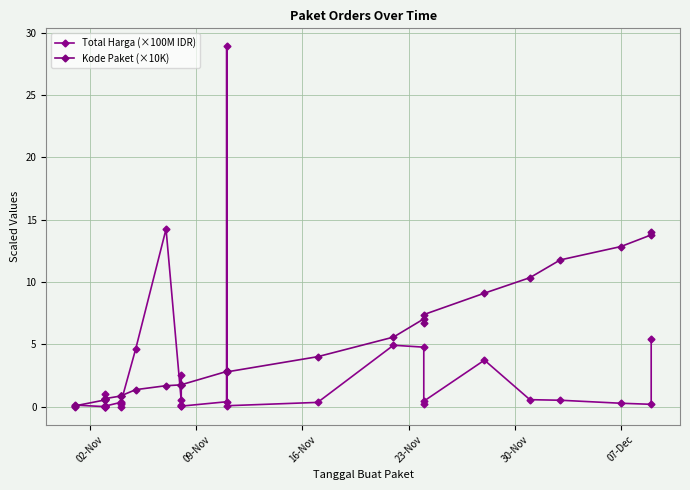

Is the value of Kode Paket (×10K) at 30-Nov greater than the value of Total Harga (×100M IDR) at 16-Nov?

Yes